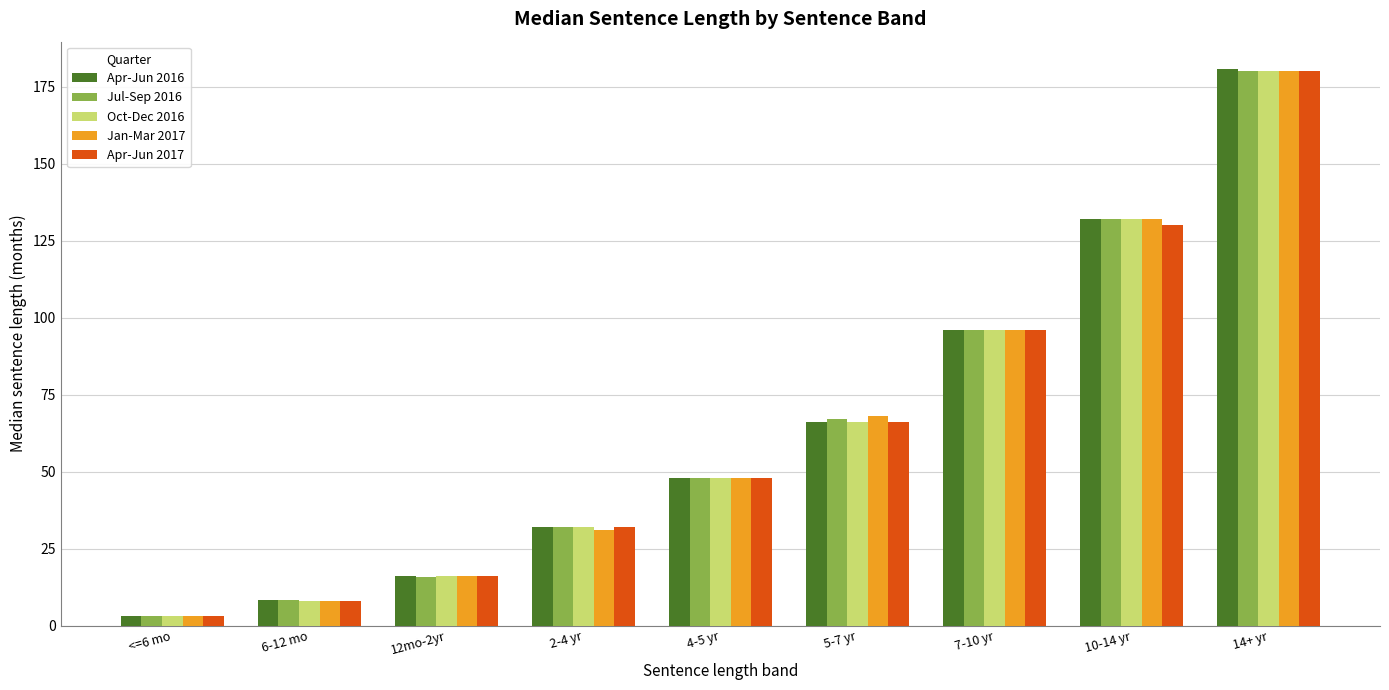

Is it true that Apr-Jun 2017 equals 48.0 at 4-5 yr?

True